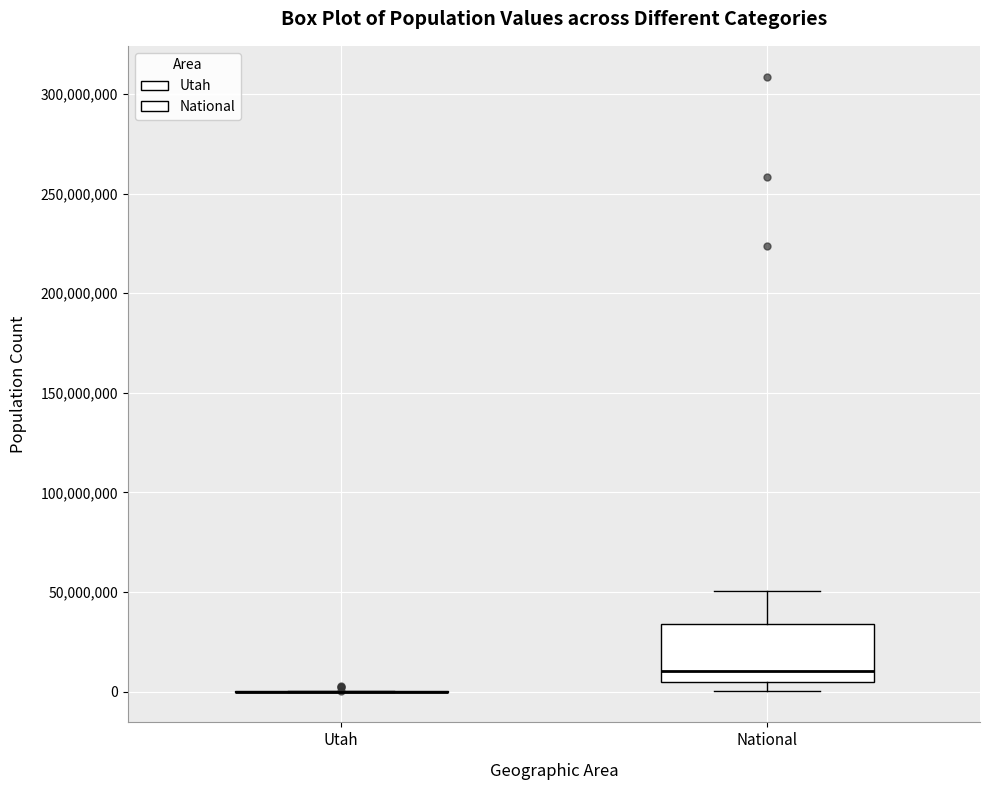

Comparing the boxes themselves (not the whiskers), which one is the tallest?

National